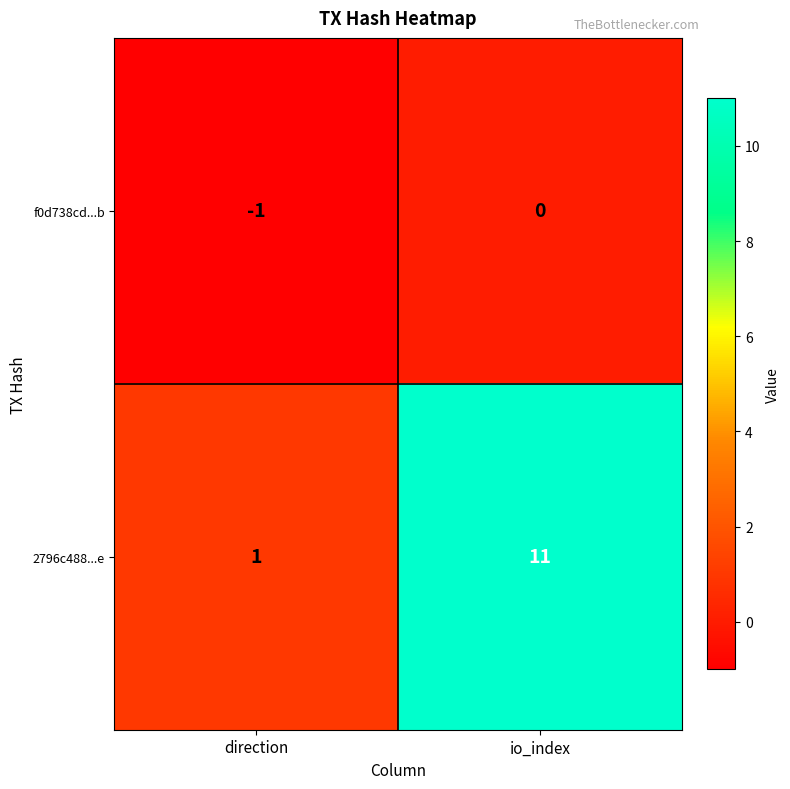

Reading right to left, extract all data points from this chart.

f0d738cd...b: 0	-1
2796c488...e: 11	1